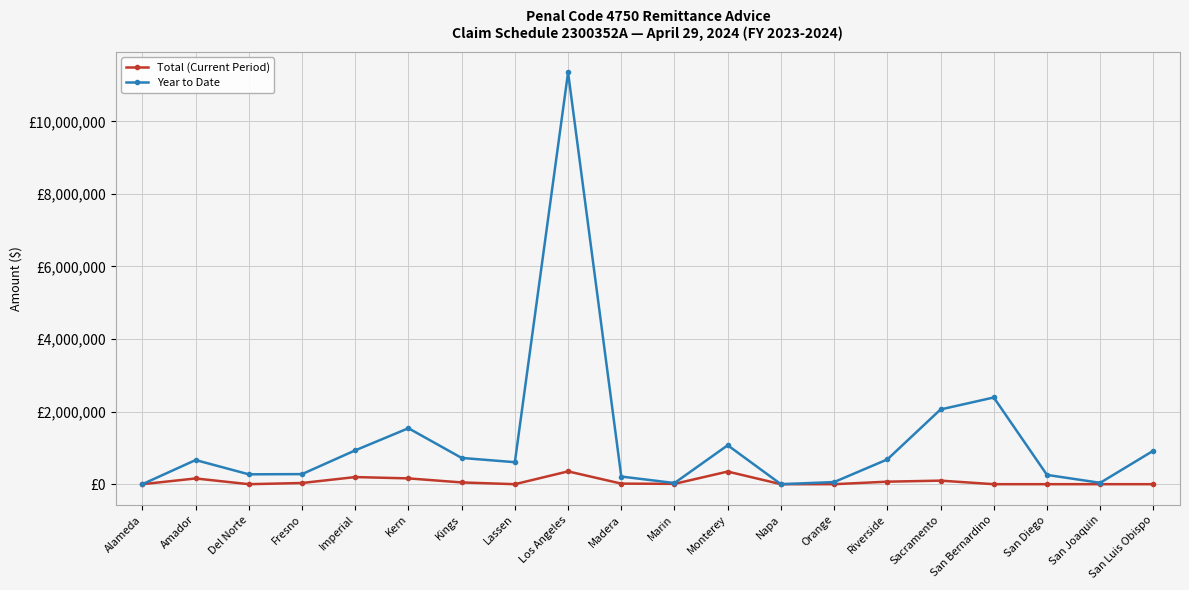

At Madera, list the series in order from largest to smallest.

Year to Date, Total (Current Period)